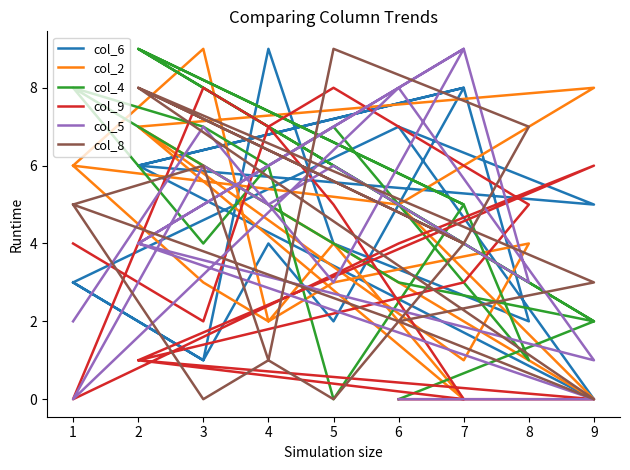

Where is the first local minimum for col_4?

5